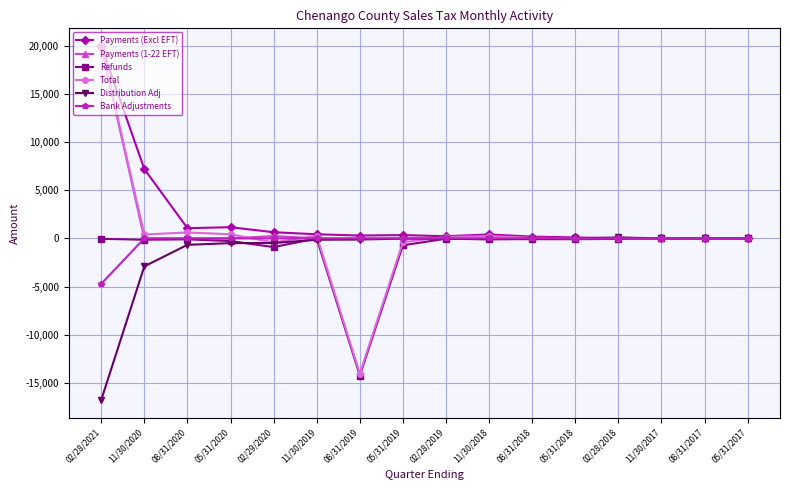

Which series has the largest range (max minus min)?

Total